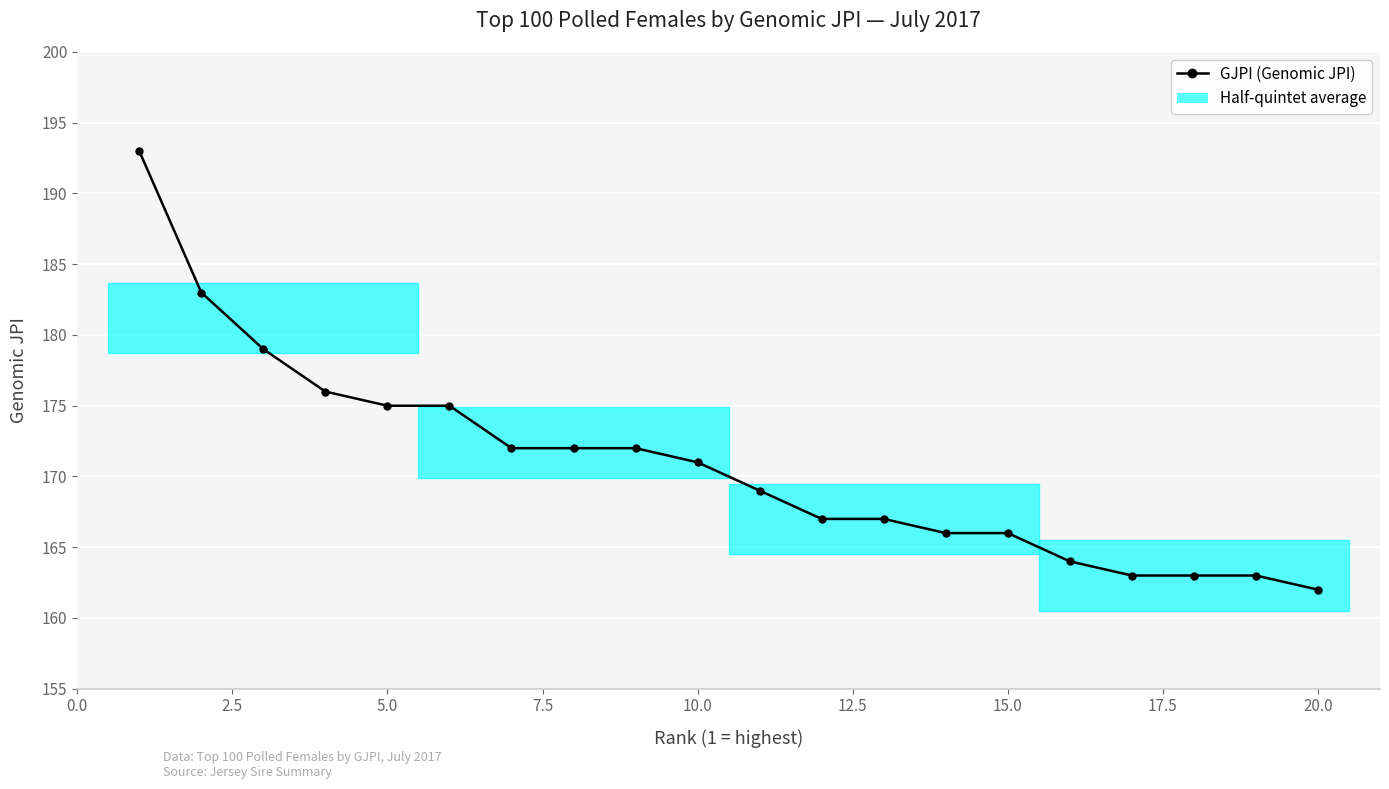

What is the sum of all values?

3418